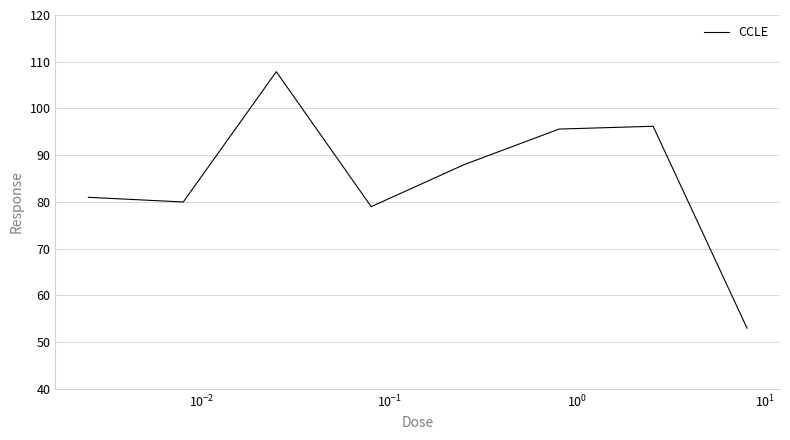

Count the number of data series in this chart.

1